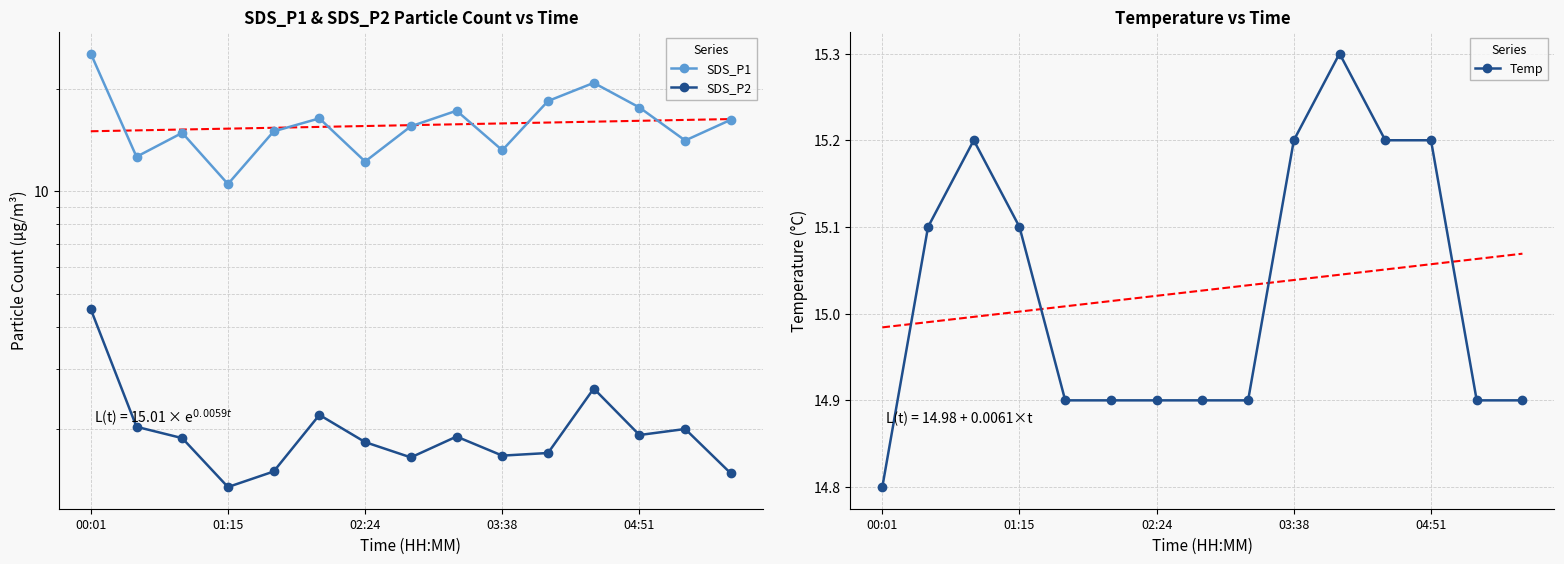

In SDS_P1, how many points are lower than both neighbors (excluding endpoints)?

5